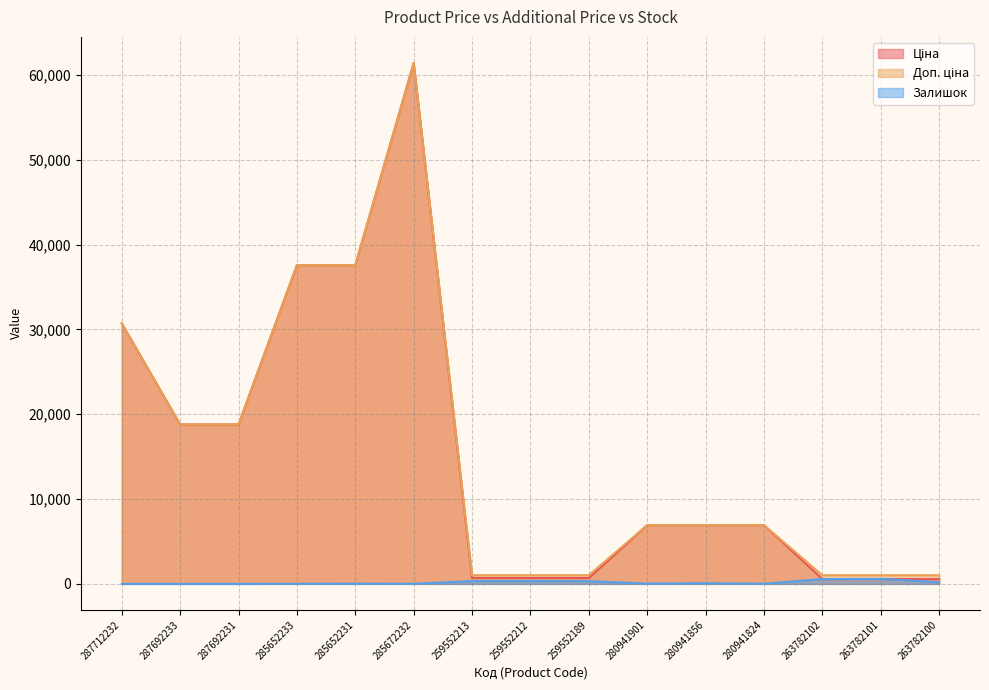

True or false: Ціна and Доп. ціна cross at least once.

False